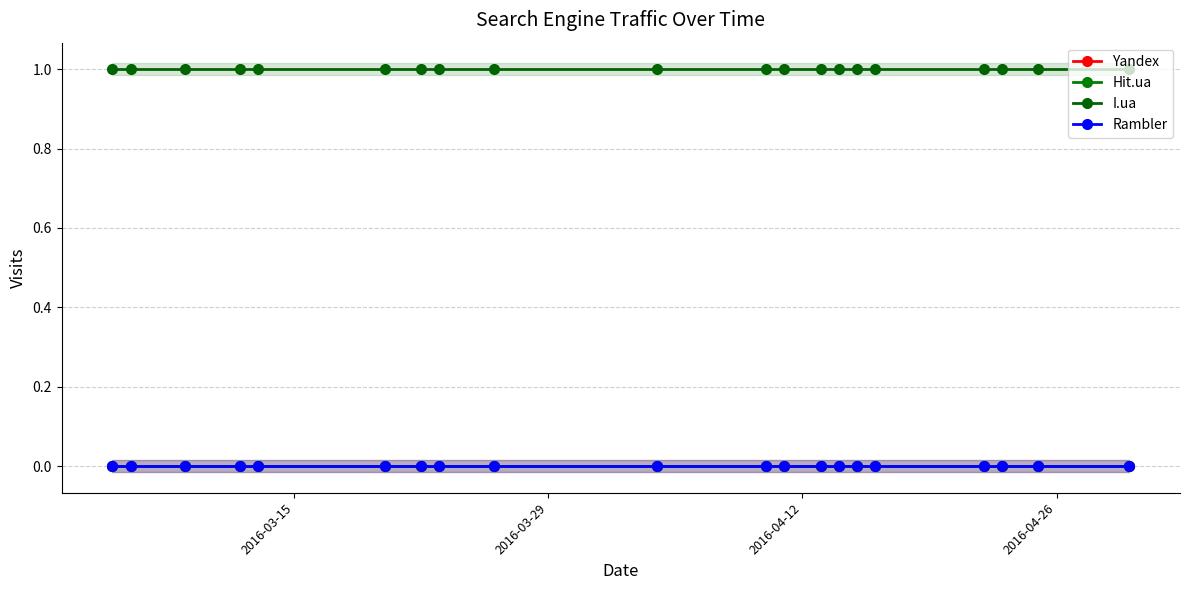

What is the value of the I.ua point at the 11th from the left?

1